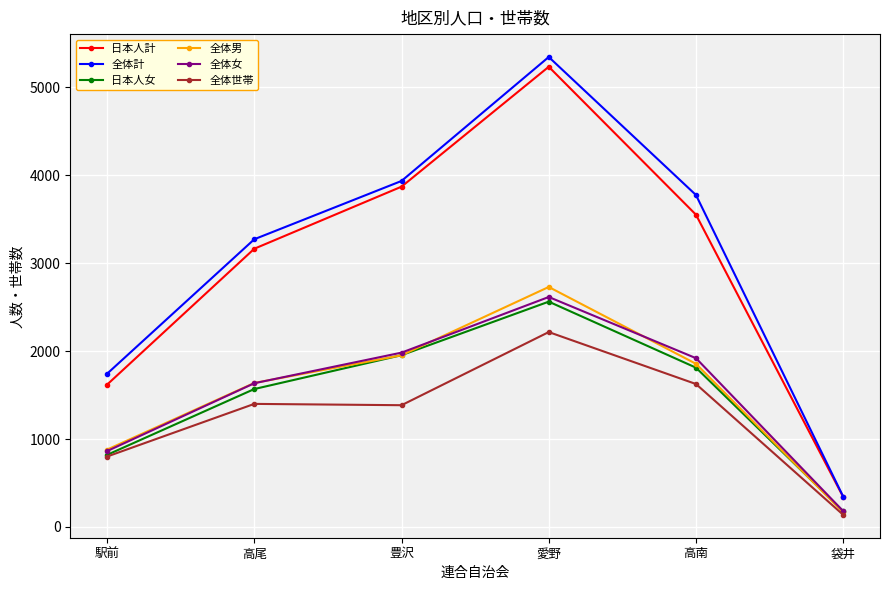

True or false: 全体女 and 全体計 intersect in this chart.

False